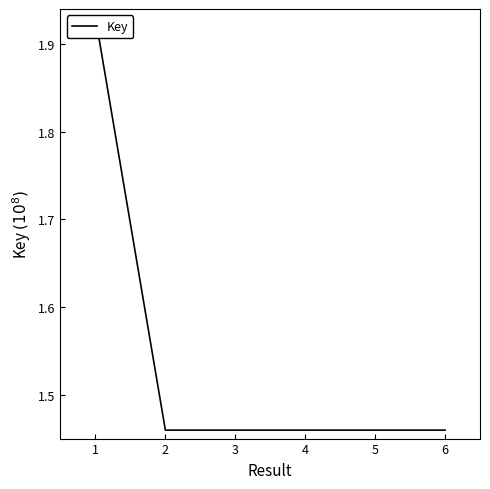

Does the chart have visible grid lines?

No